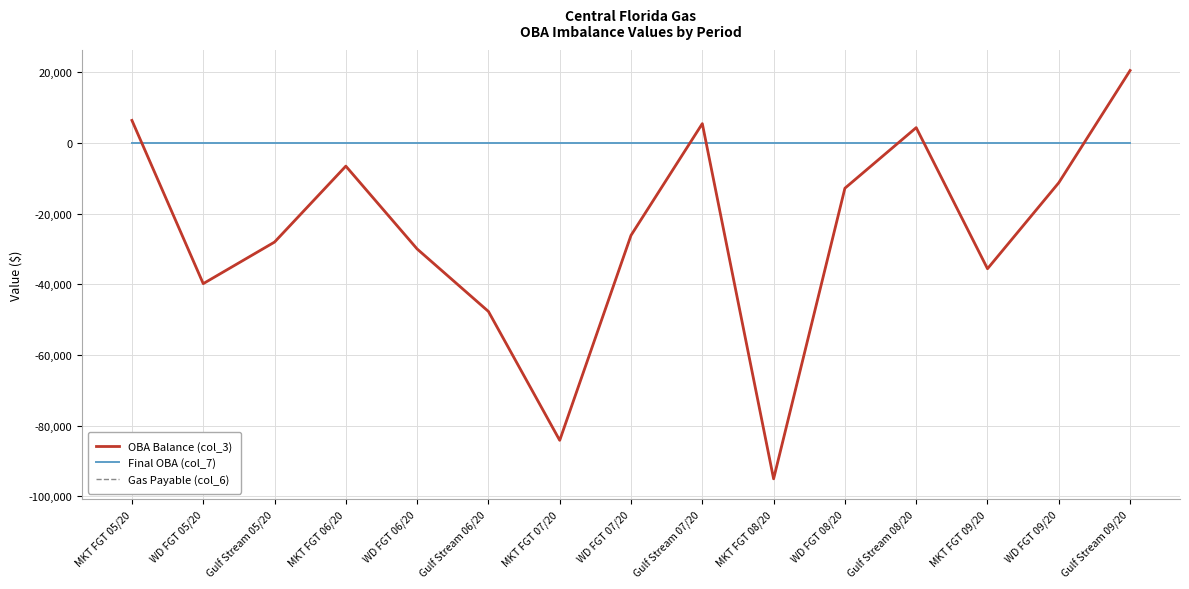

What is the sum of all OBA Balance (col_3) values?

-379970.6